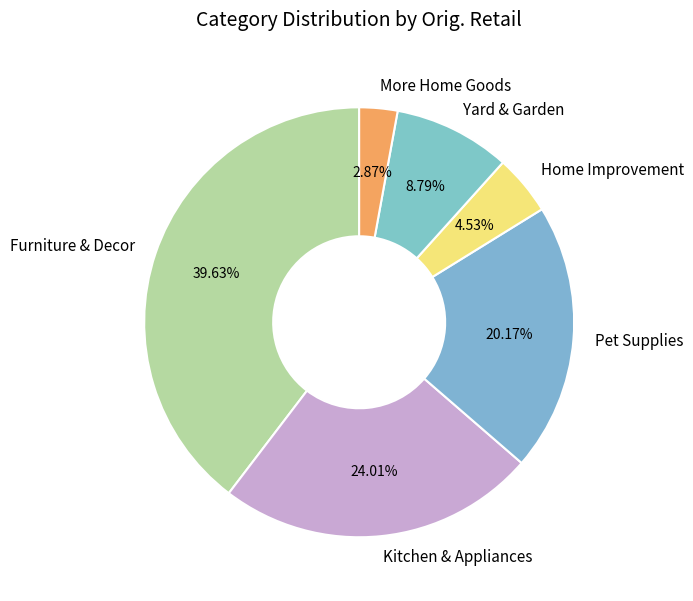

Rank the categories by value from highest to lowest.

Furniture & Decor, Kitchen & Appliances, Pet Supplies, Yard & Garden, Home Improvement, More Home Goods